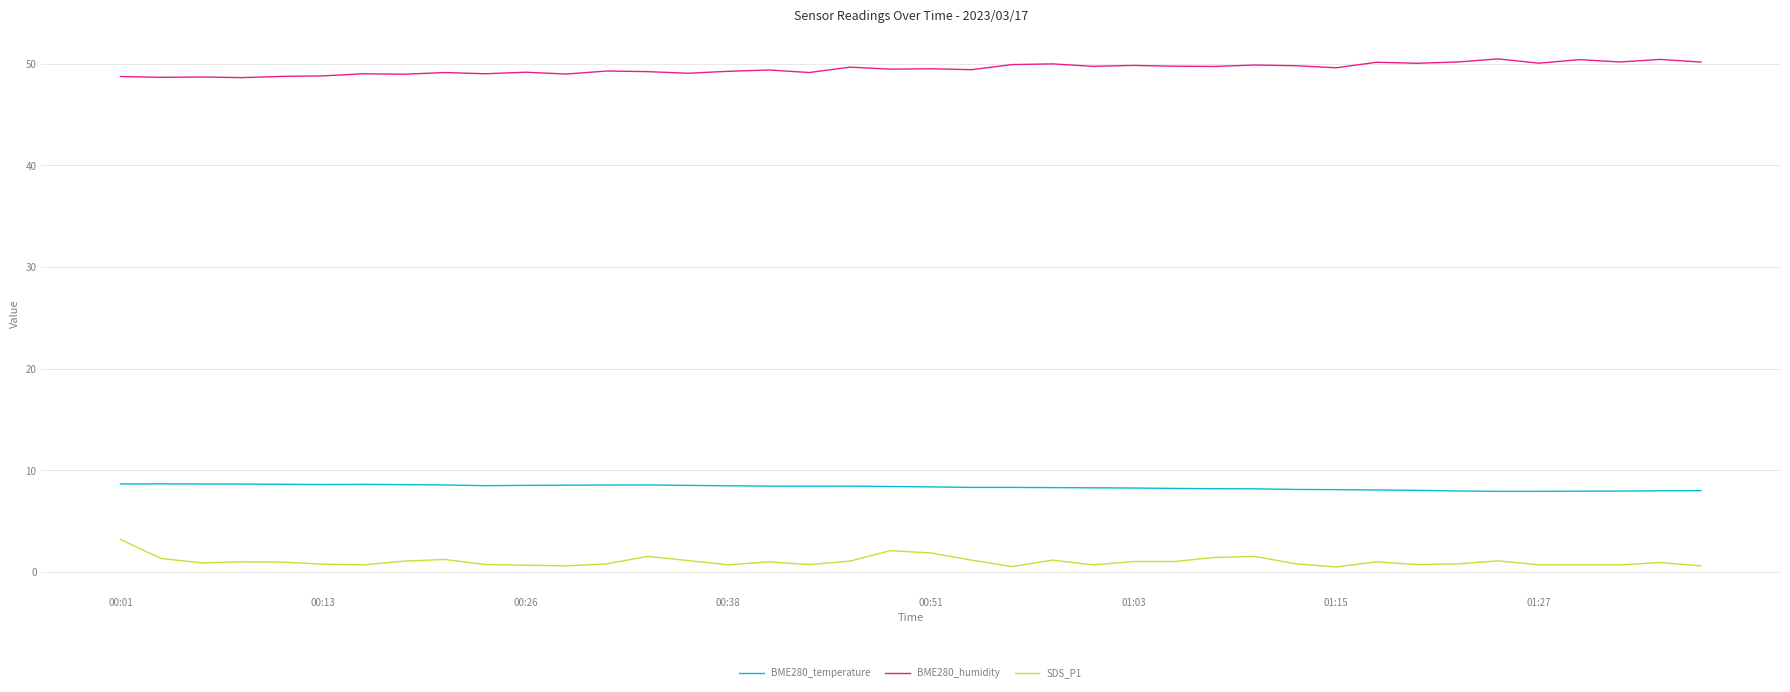

What is the maximum value shown in the chart?

50.5